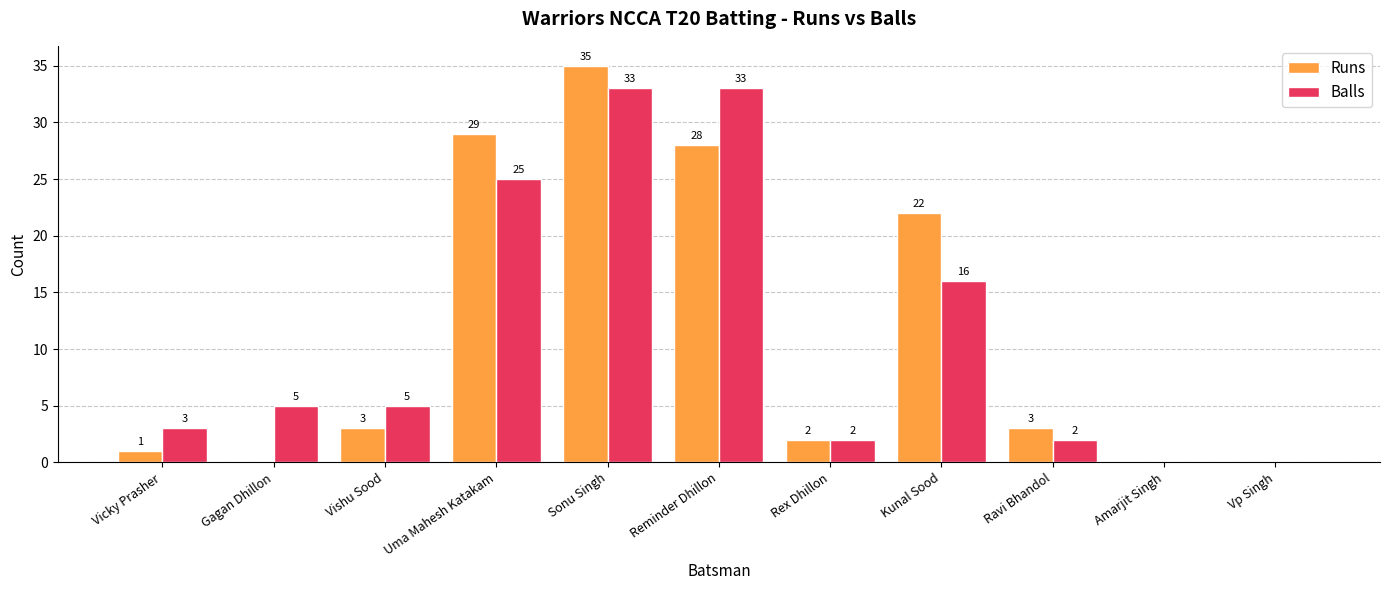

The Balls series shows 0 at Vp Singh. True or false?

True